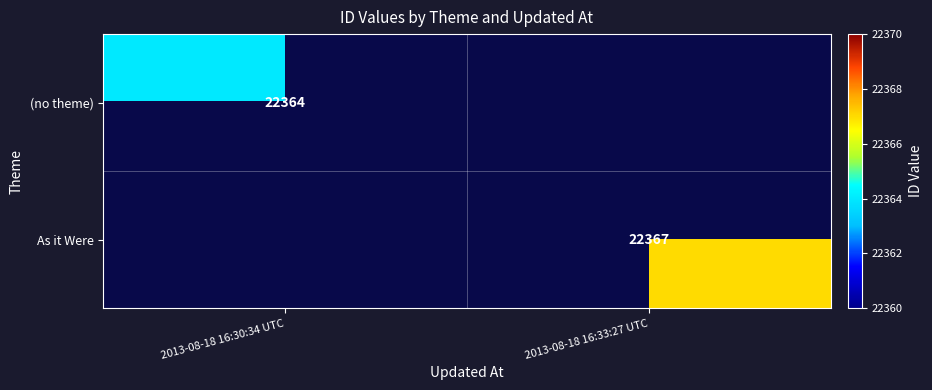

The value of (no theme) at 2013-08-18 16:30:34 UTC is 12644.3. True or false?

False